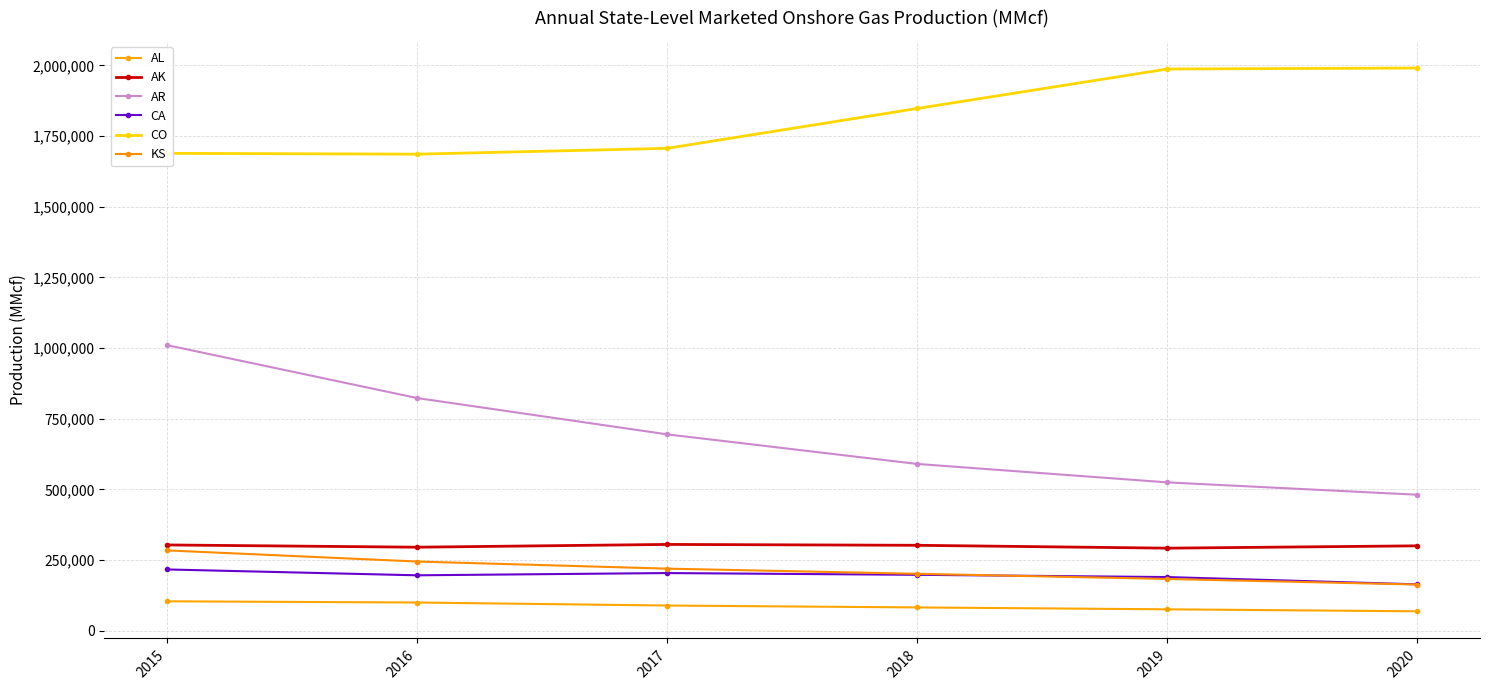

Rank the series by their maximum value, from highest to lowest.

CO, AR, AK, KS, CA, AL